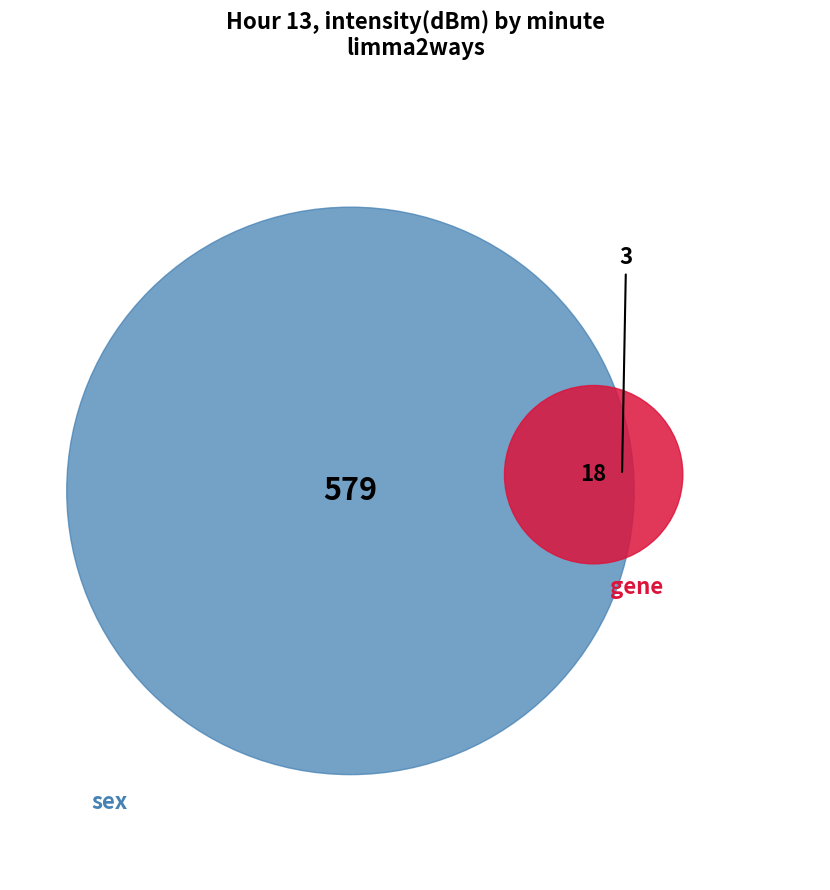

Is it true that 1 is 99% of the pie?

False